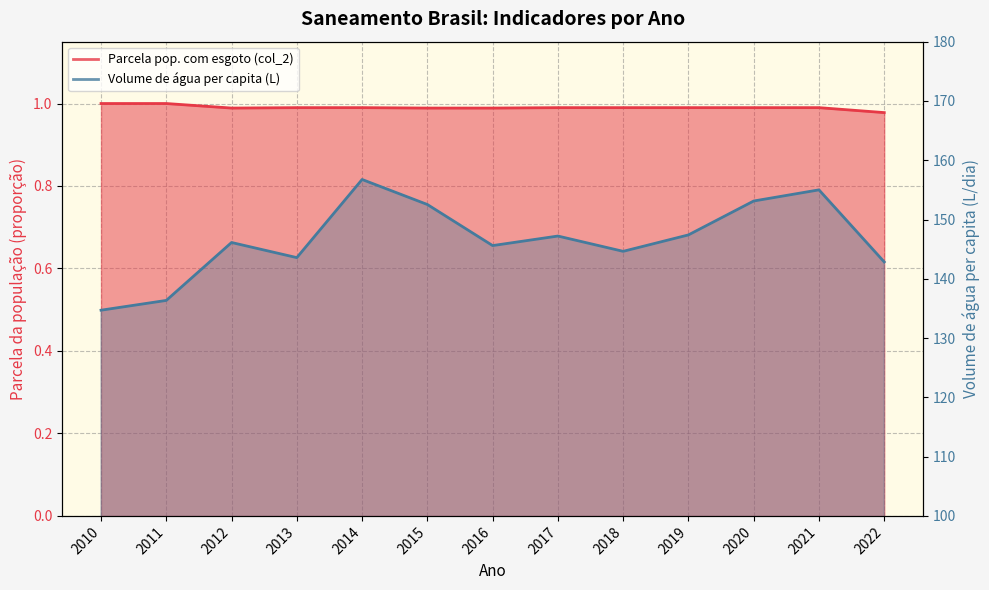

What is the minimum value for Volume de água per capita (L)?

134.7